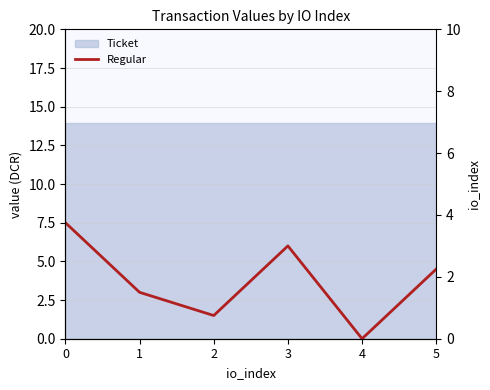

How many values are below 4?

3